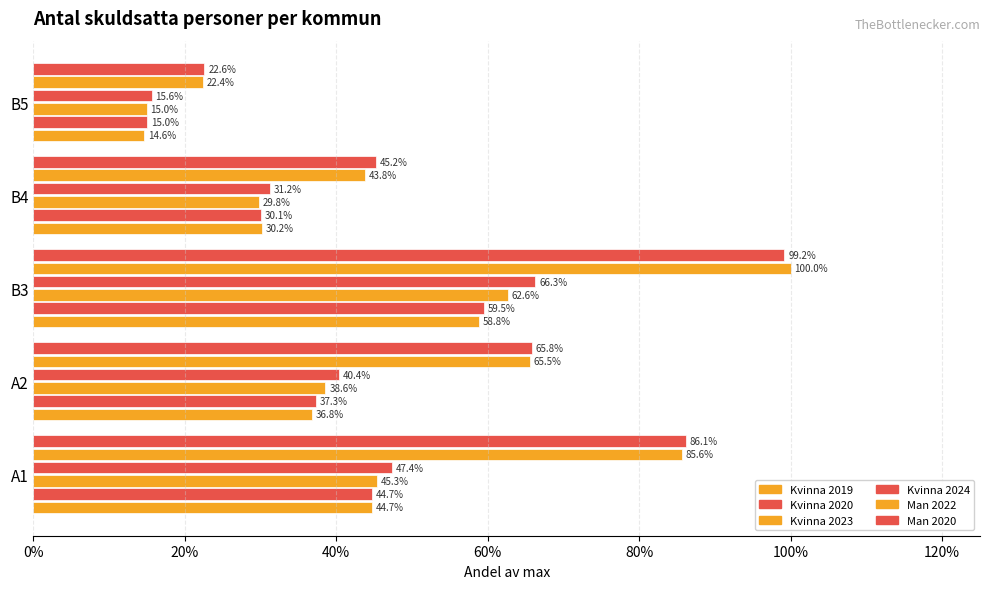

What is the value of the Kvinna 2019 bar at the 1st from the left?

0.4